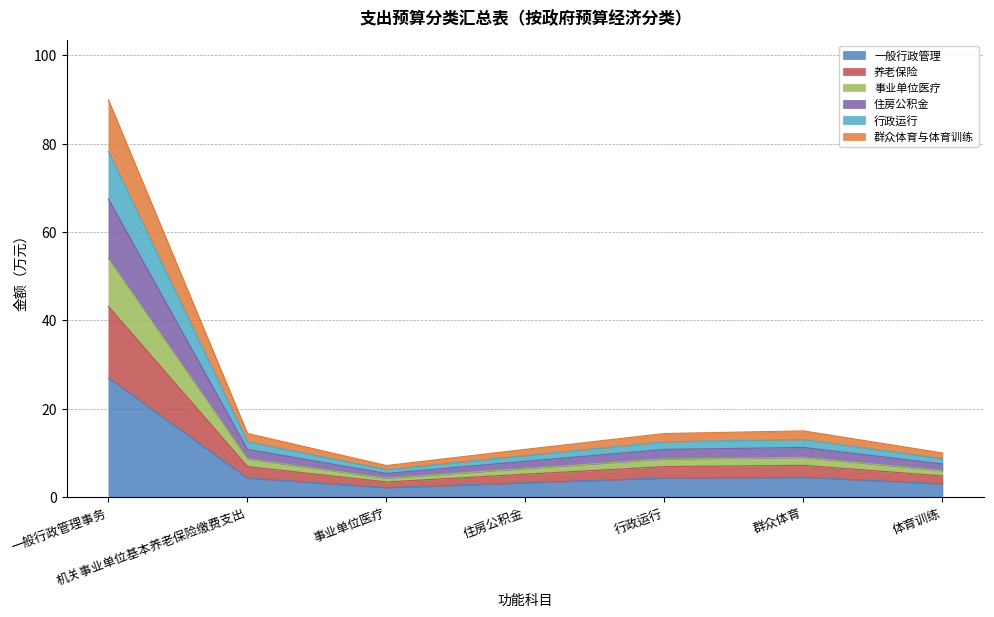

What is the label of the 6th point from the left?

群众体育